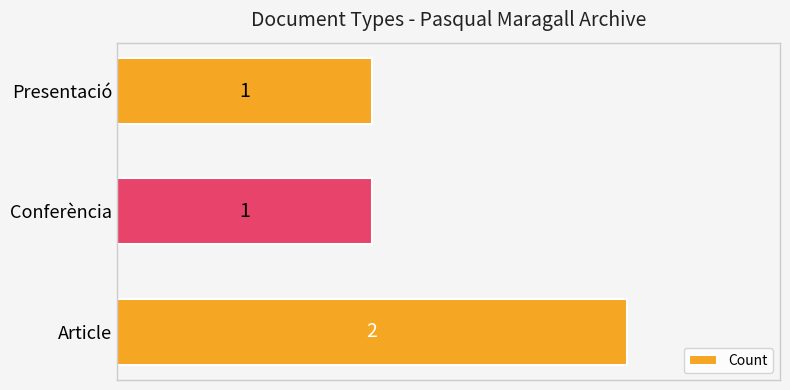

The chart shows a value of 2 at Article. True or false?

True